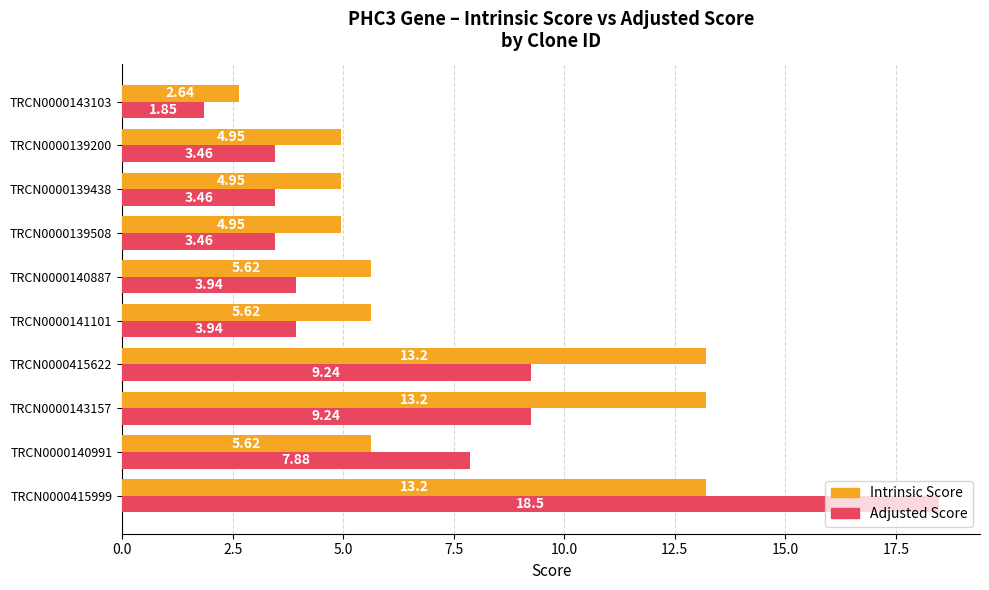

Which series has the largest total across all categories?

Intrinsic Score